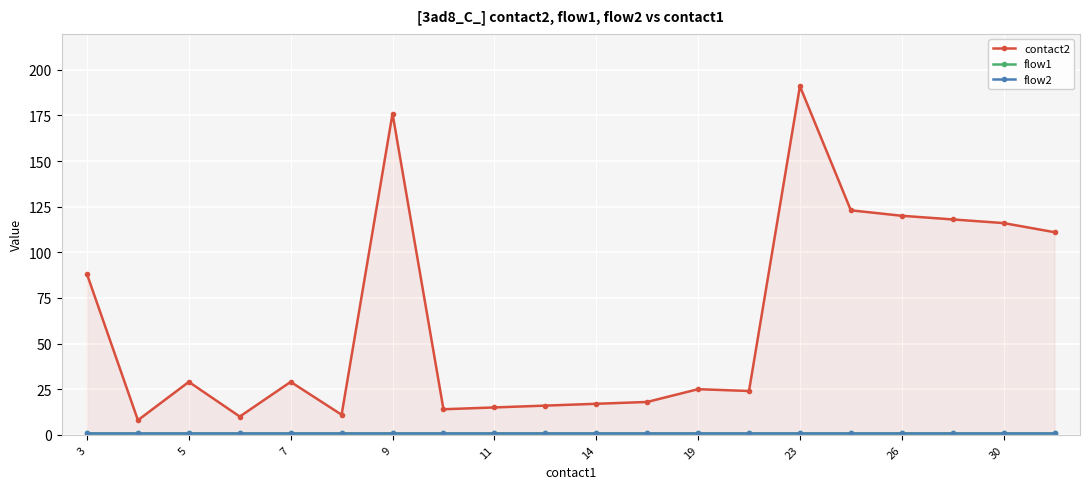

What is the average value of the flow2 series?

1